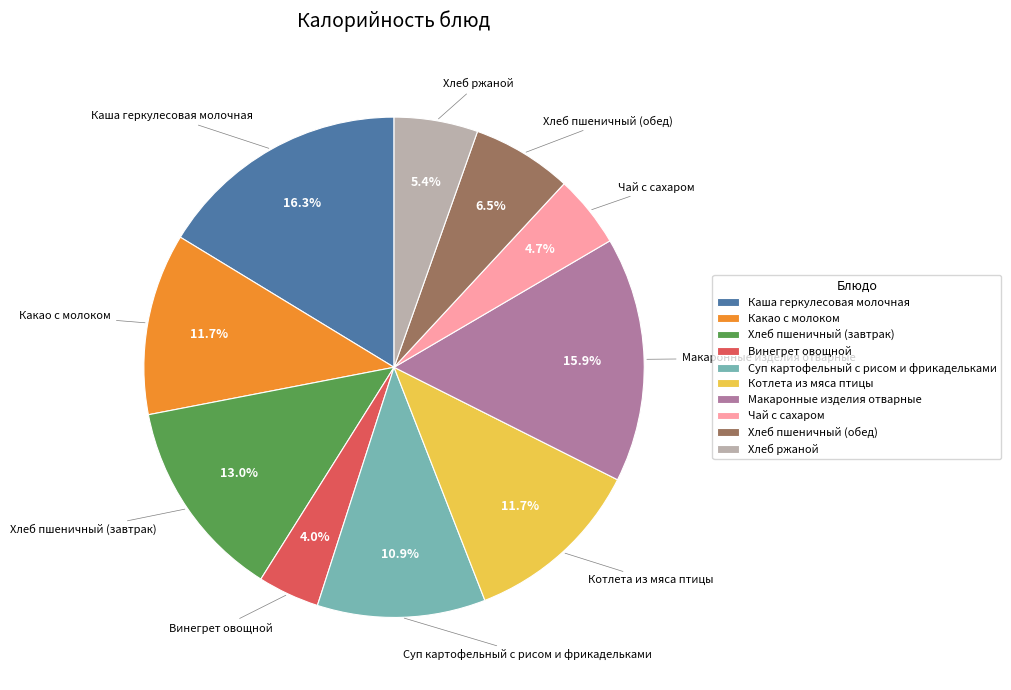

Which category has the smallest portion of the pie?

Винегрет овощной